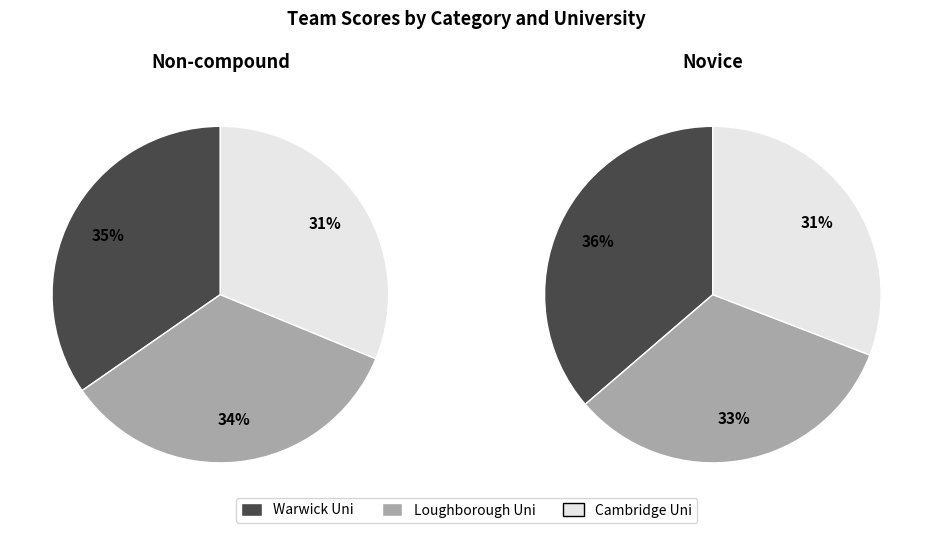

Which slice is the smallest?

Cambridge Uni